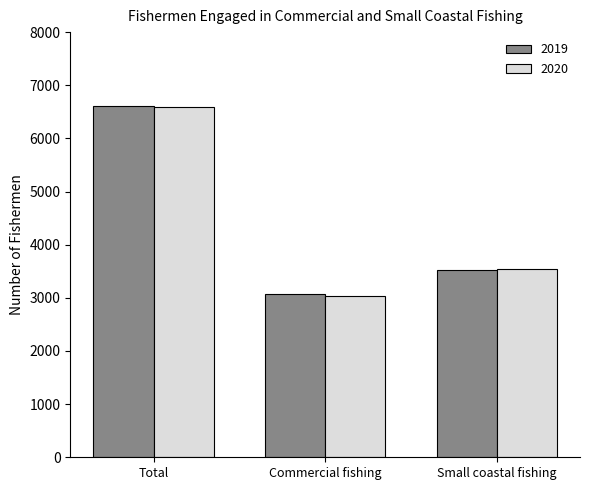

What is the label of the 2nd bar from the left?

Commercial fishing